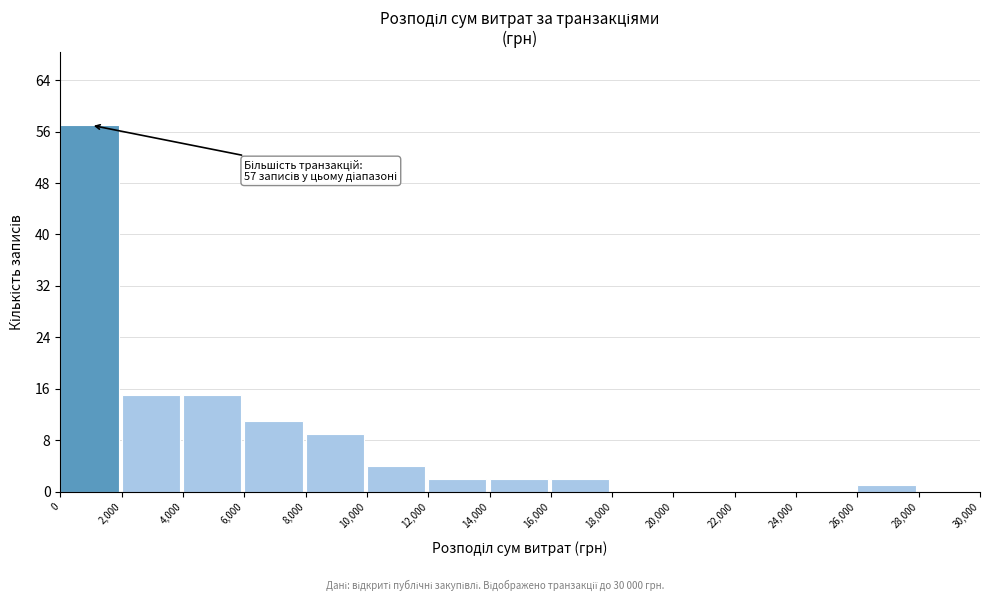

Which range on the x-axis has the tallest bar?

0 to 2,000